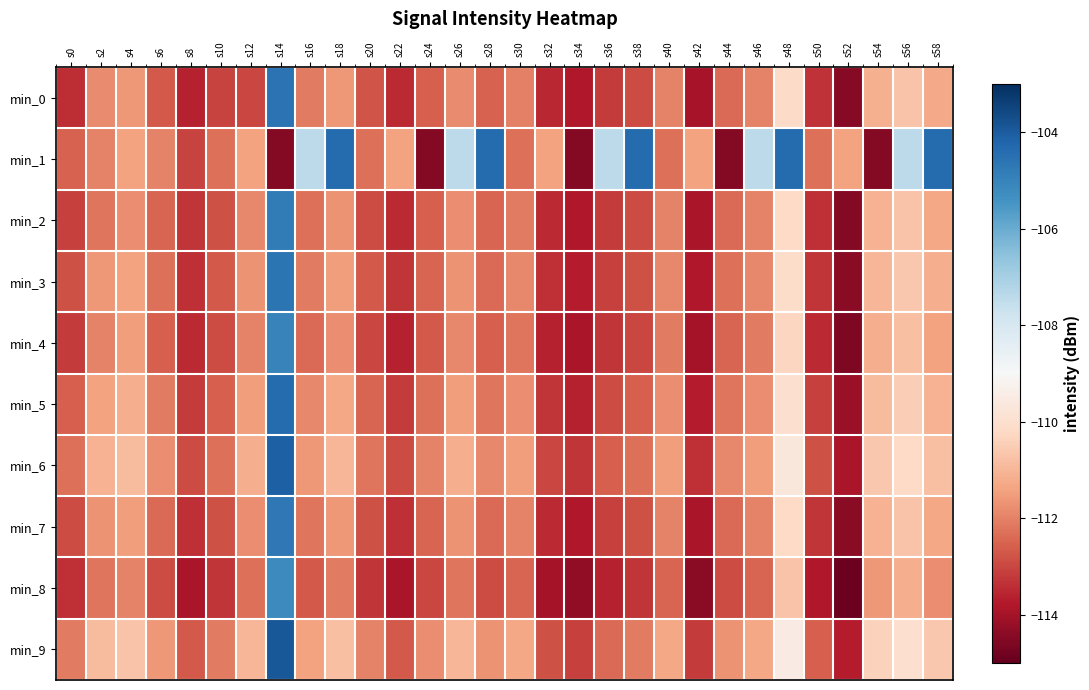

Which category has the highest value across all series?

s14